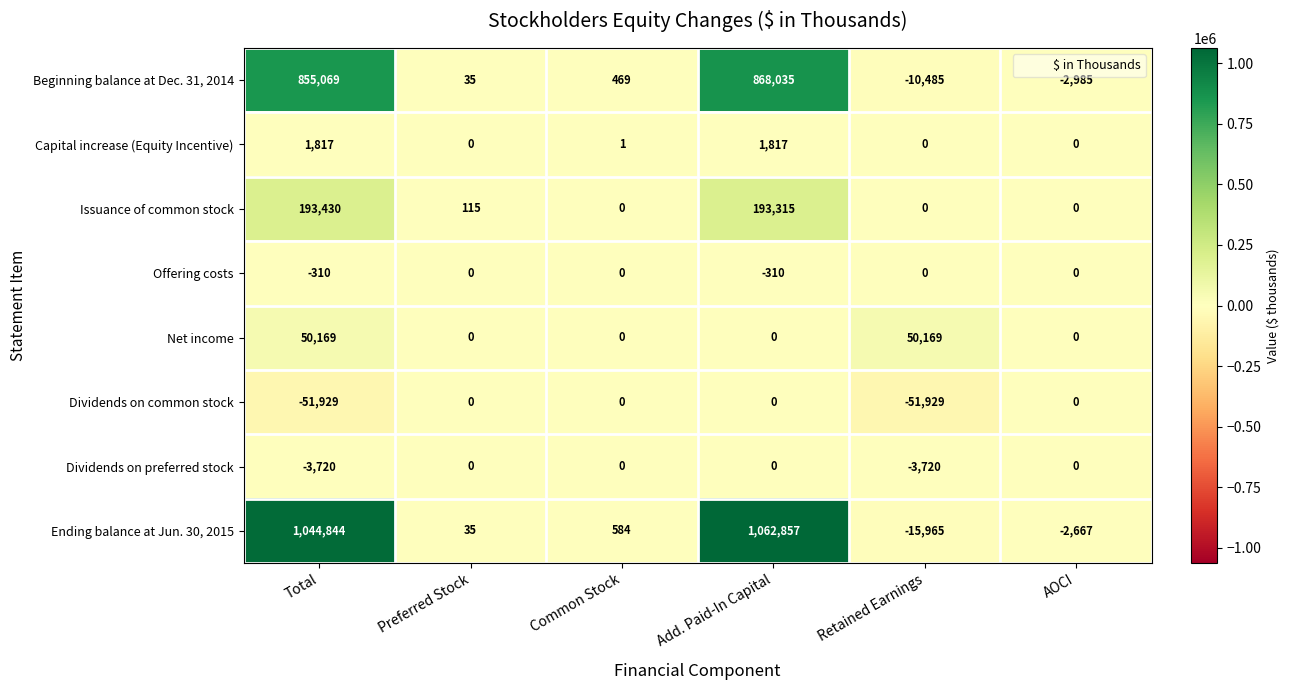

What is the sum of all Dividends on common stock values?

-103858